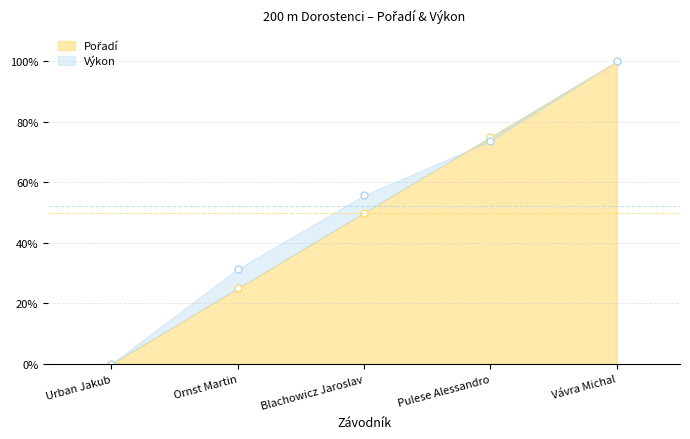

How many values in Výkon are above zero?

4